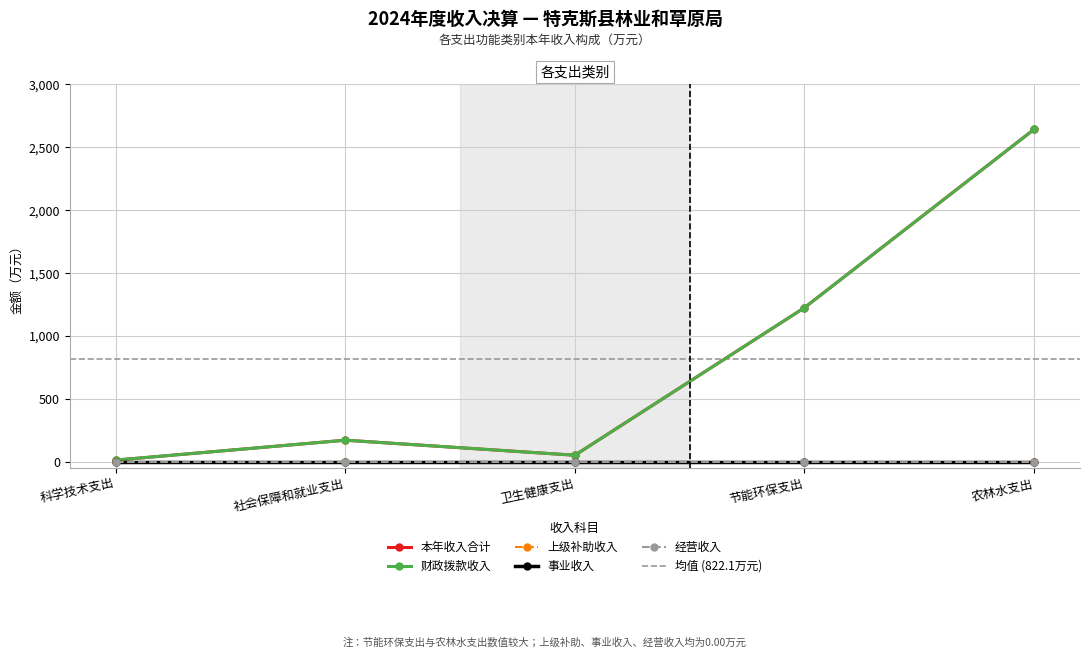

True or false: 财政拨款收入 and 本年收入合计 cross at least once.

False